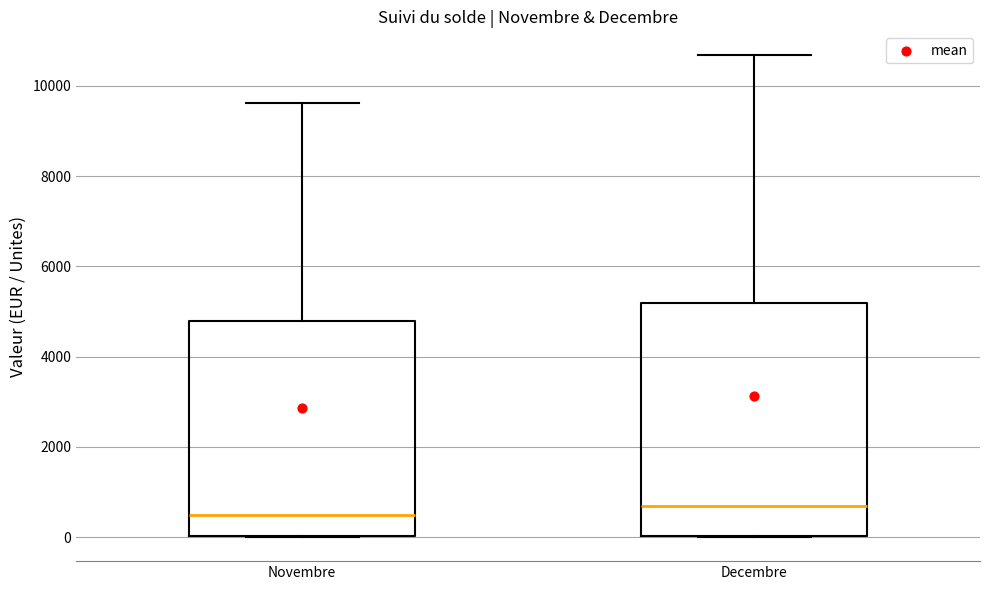

Which box has the highest median line?

Decembre